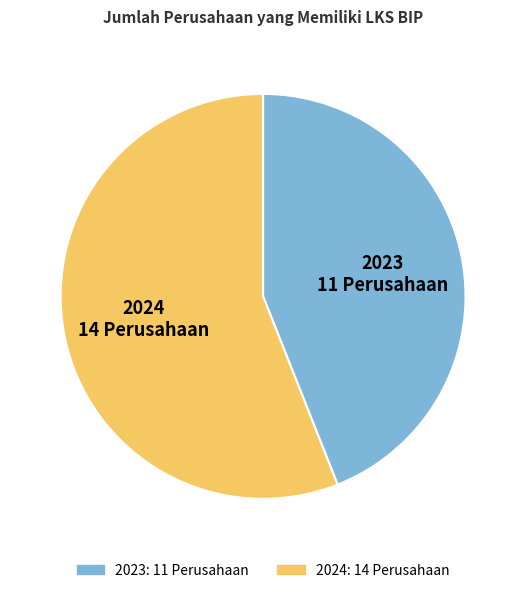

Which slice represents more than half of the pie?

2024